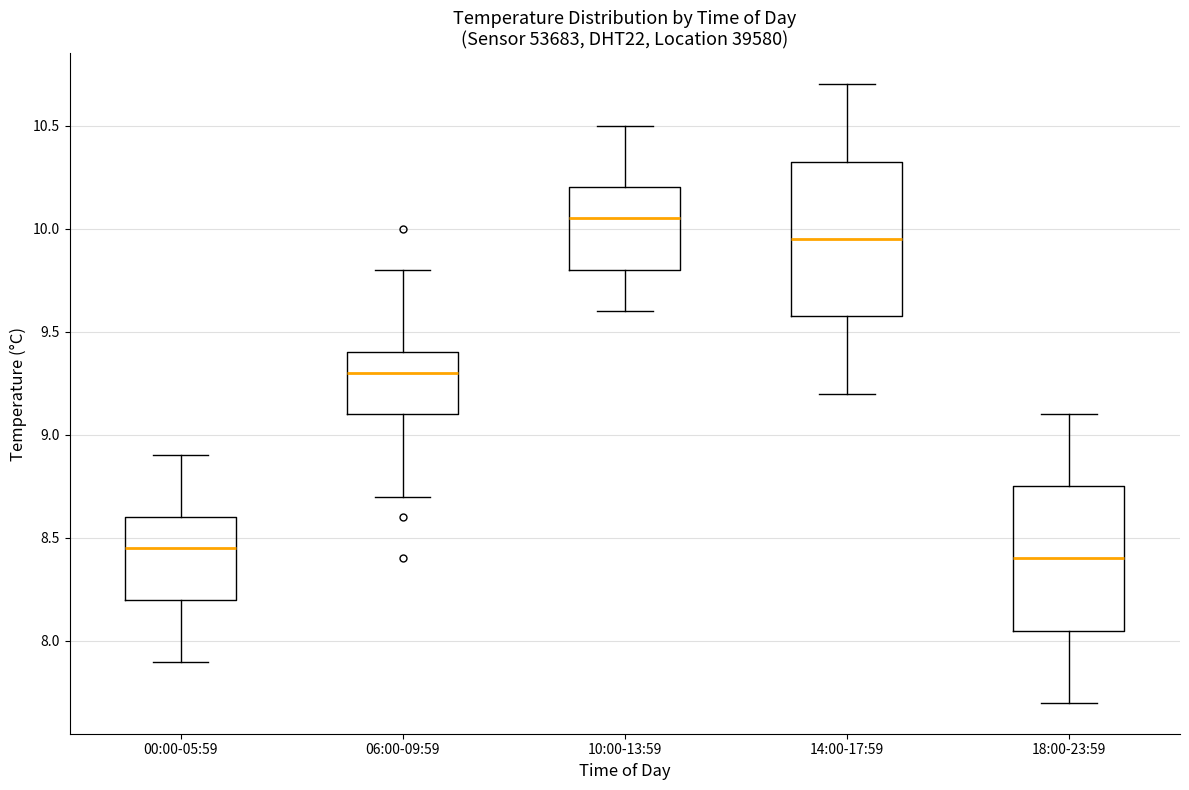

Reading left to right, read every box against the y-axis: the position of its median line, the range the box covers, and the ends of its whiskers. The values are not printed on the chart, so give them approximately, as read against the axis.

00:00-05:59: median 8.45, box 8.20 to 8.60, whiskers 7.90 to 8.90
06:00-09:59: median 9.30, box 9.10 to 9.40, whiskers 8.70 to 9.80
10:00-13:59: median 10.05, box 9.80 to 10.20, whiskers 9.60 to 10.50
14:00-17:59: median 9.95, box 9.60 to 10.35, whiskers 9.20 to 10.70
18:00-23:59: median 8.40, box 8.05 to 8.75, whiskers 7.70 to 9.10